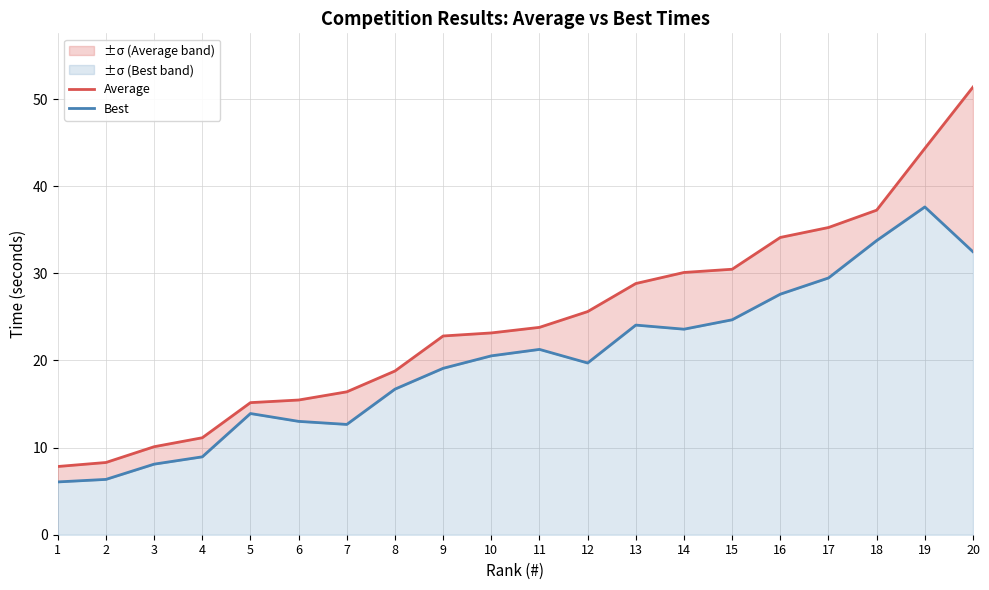

What is the value of the Best point at the 9th from the left?

19.1